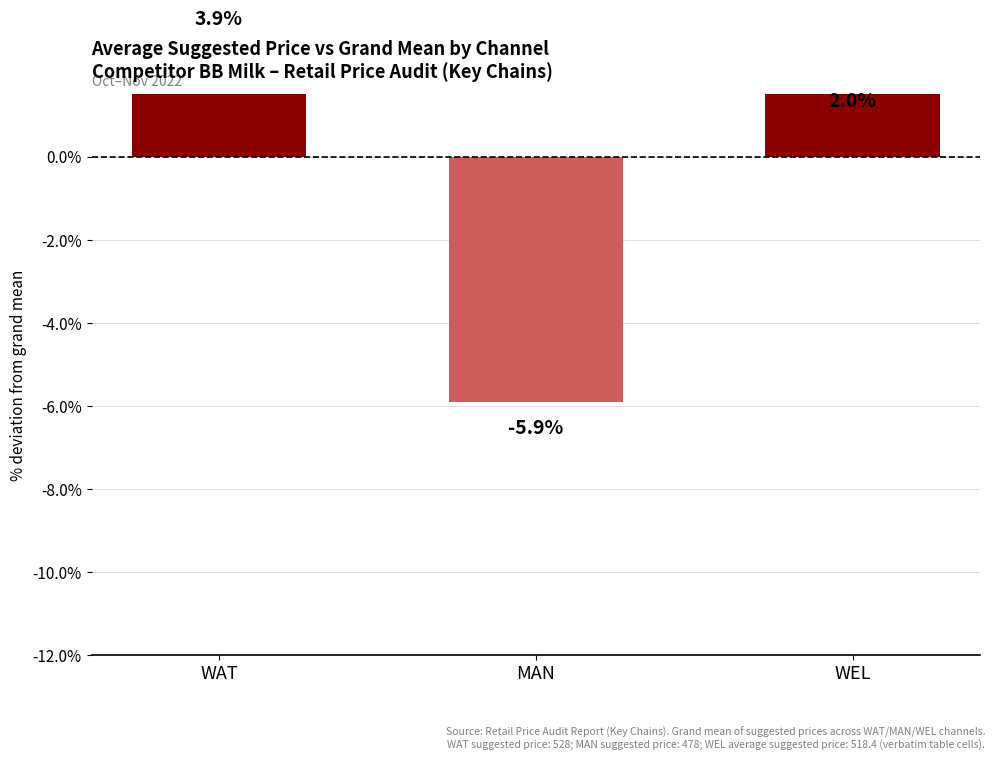

Rank the categories by value from highest to lowest.

WAT, WEL, MAN